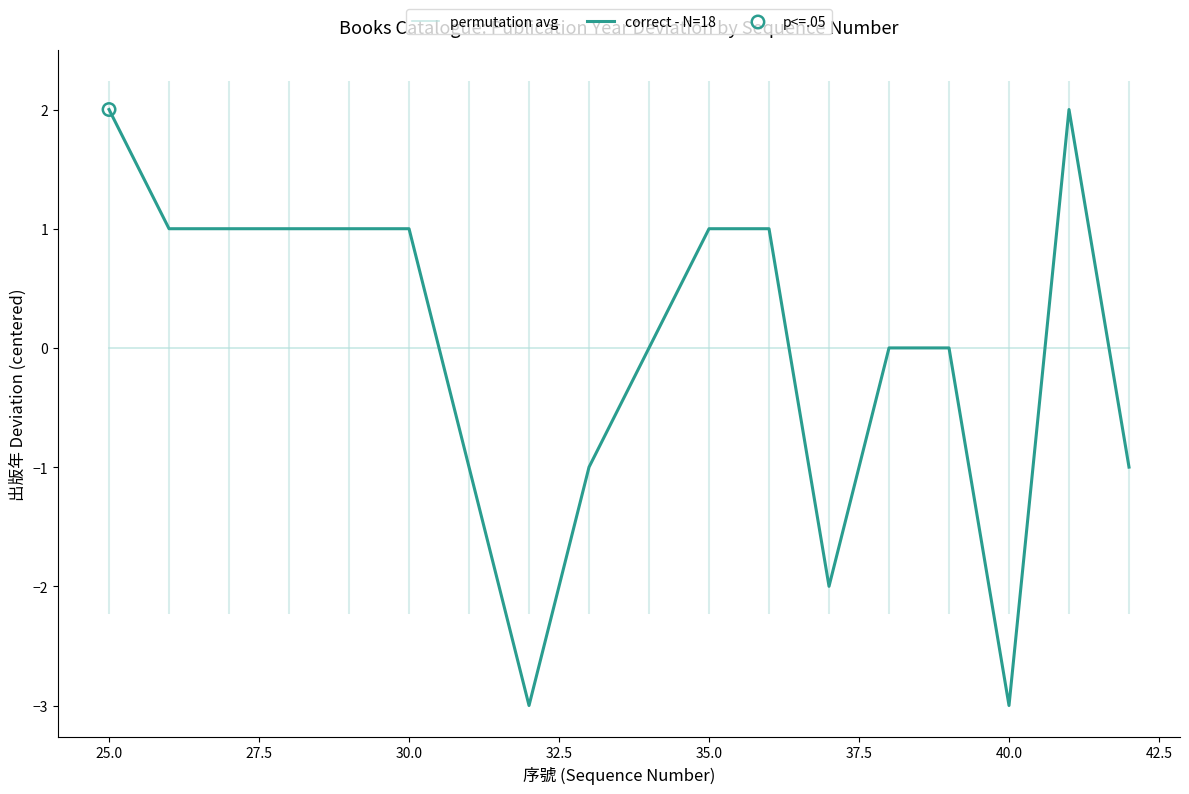

Which series reaches the minimum Y coordinate?

correct - N=18